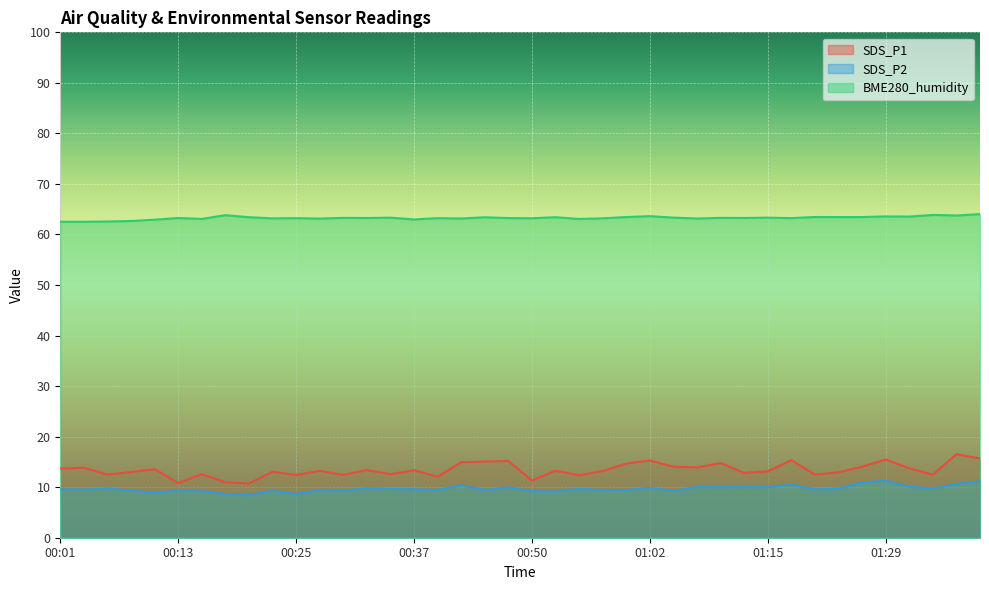

True or false: BME280_humidity and SDS_P1 intersect in this chart.

False